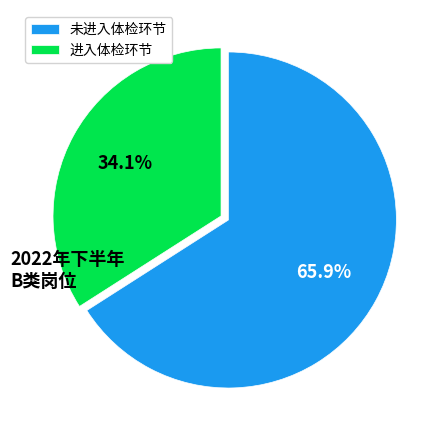

Rank the categories by value from highest to lowest.

未进入体检环节, 进入体检环节